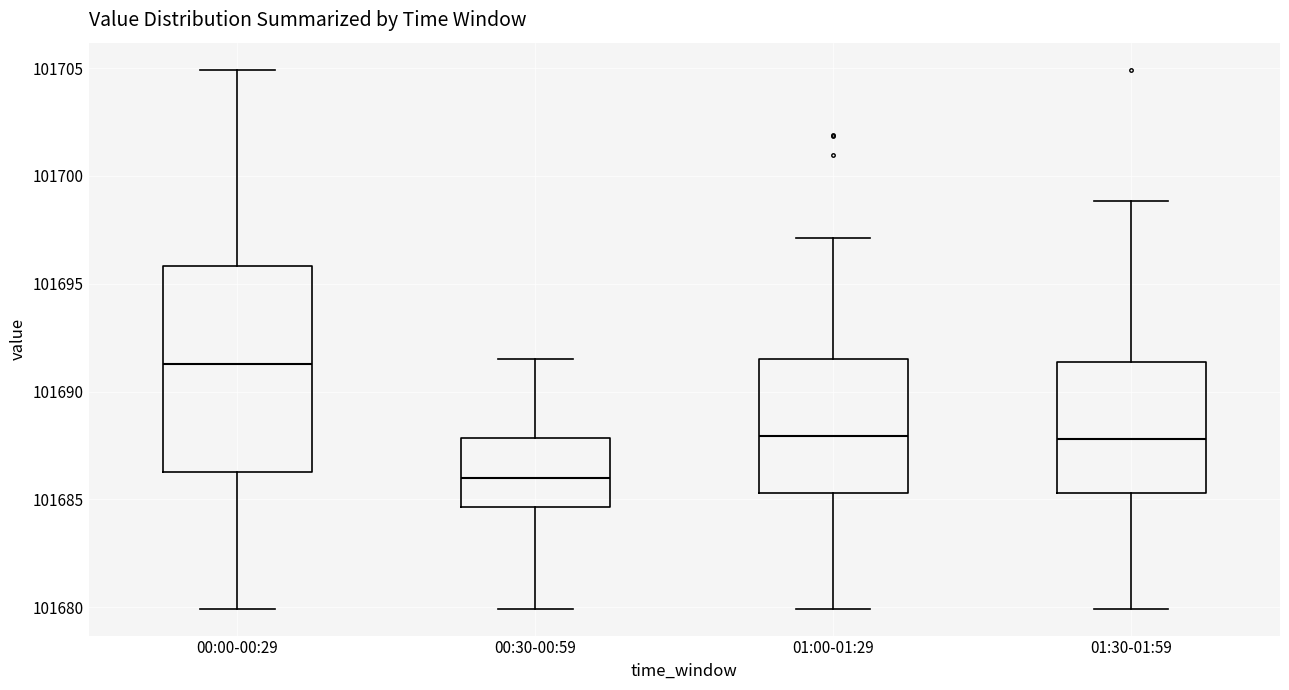

Where does the median line of the box for 00:00-00:29 sit on the y-axis? The values are not printed on the chart, so give them approximately, as read against the axis.

101691.5